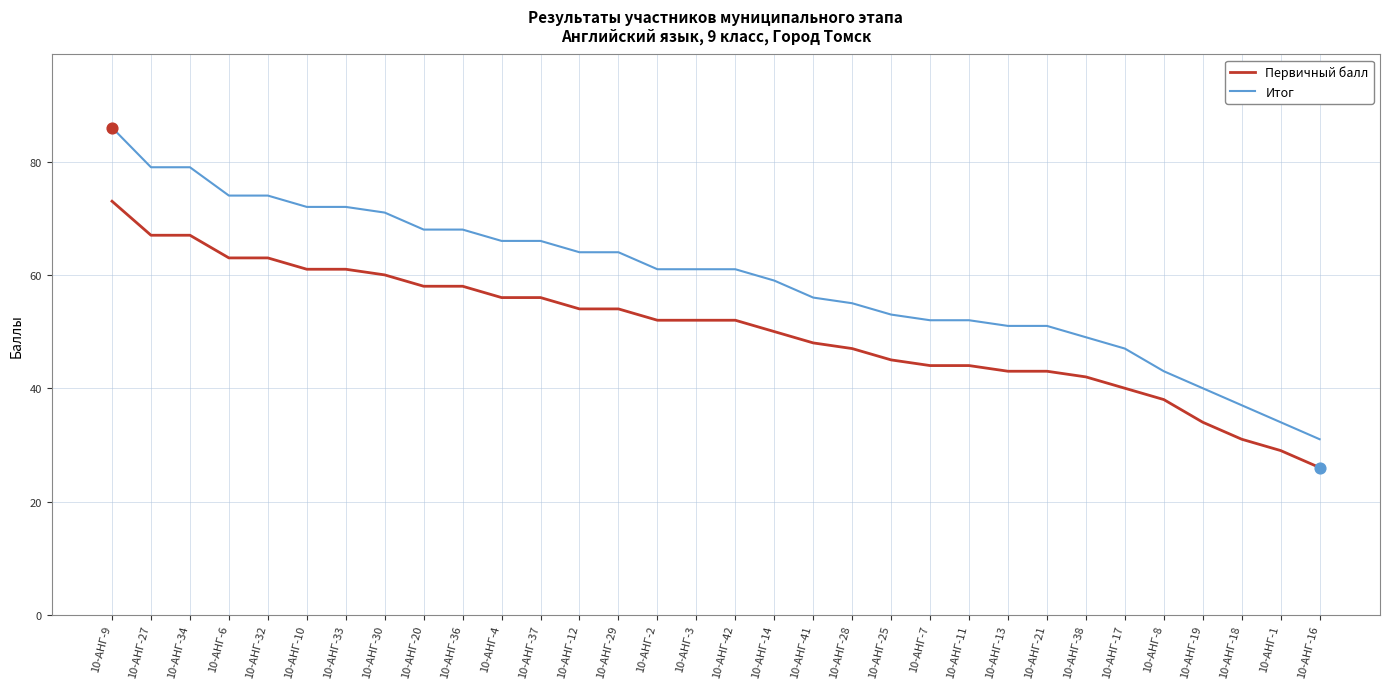

At which category is the sum across all series the highest?

10-АНГ-9